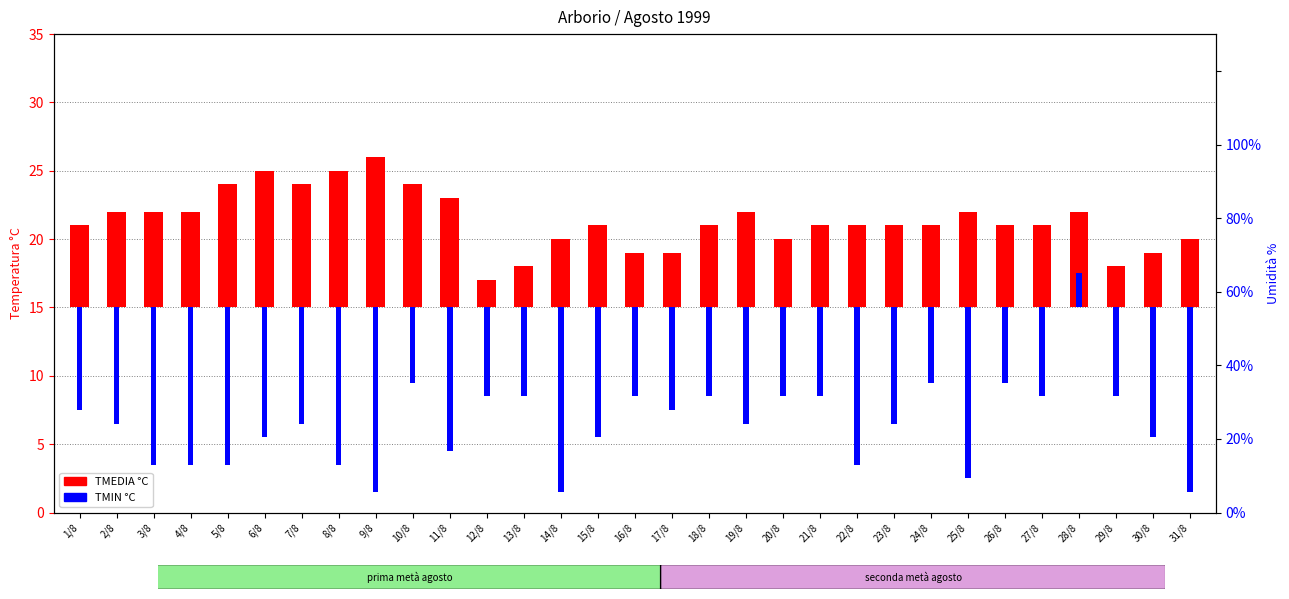

What are all the series names shown in the legend?

TMEDIA °C, TMIN °C